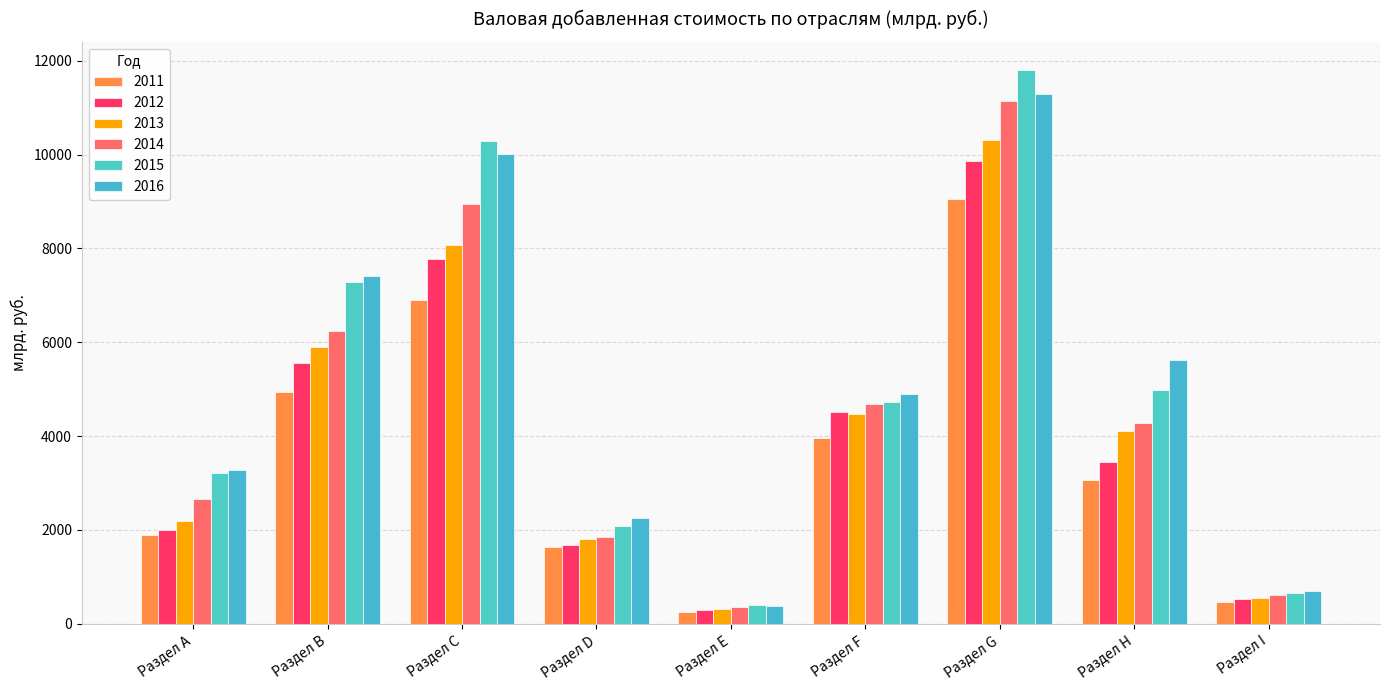

Is it true that 2011 equals 1025.5 at Раздел A?

False